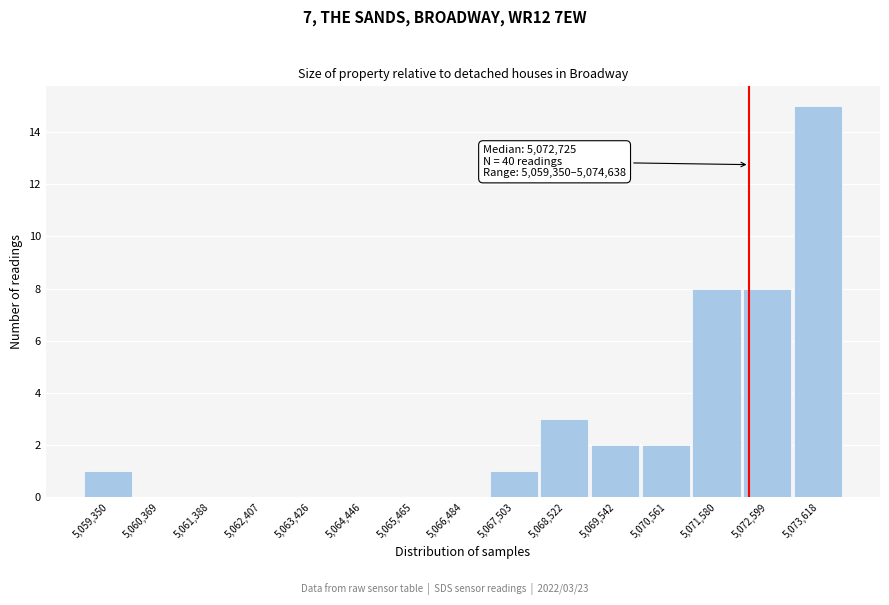

Reading right to left, extract all data points from this chart.

5,073,618=15	5,072,599=8	5,071,580=8	5,070,561=2	5,069,542=2	5,068,522=3	5,067,503=1	5,066,484=0	5,065,465=0	5,064,446=0	5,063,426=0	5,062,407=0	5,061,388=0	5,060,369=0	5,059,350=1